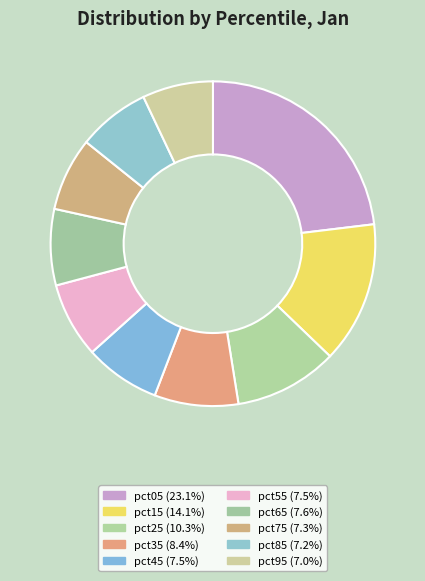

Count the number of slices in the pie.

10